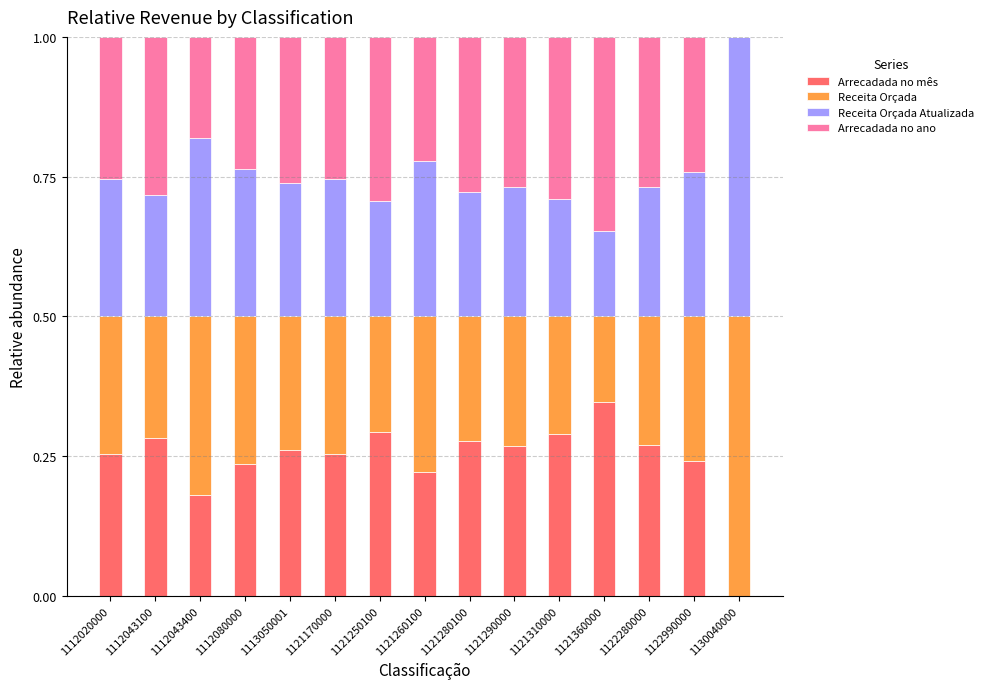

What is the total value across all series at 1121280100?

1.0